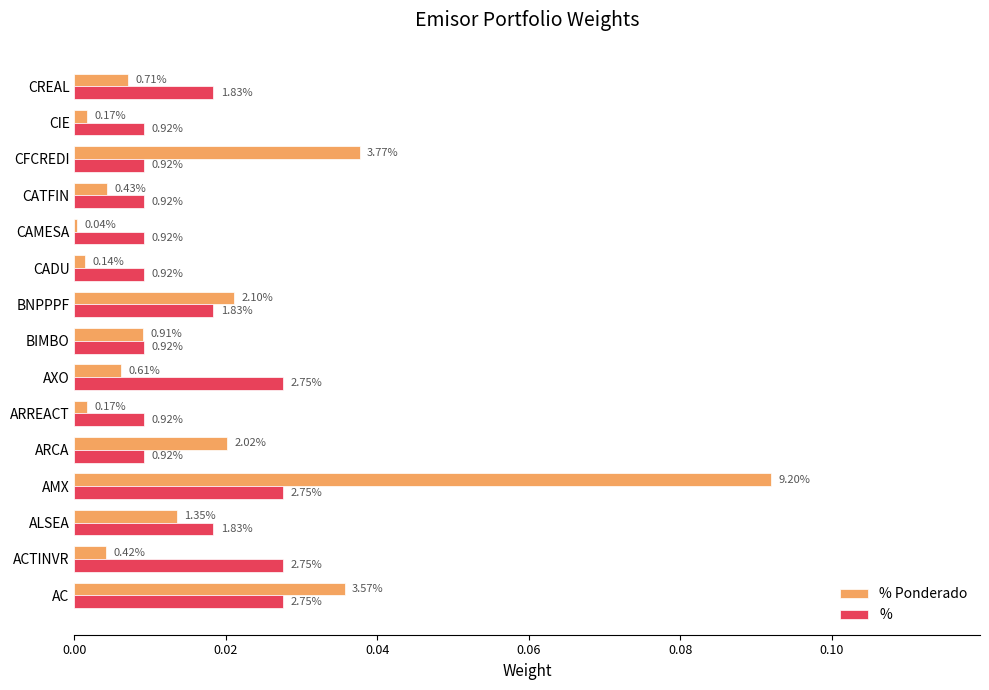

What are all the series names shown in the legend?

% Ponderado, %